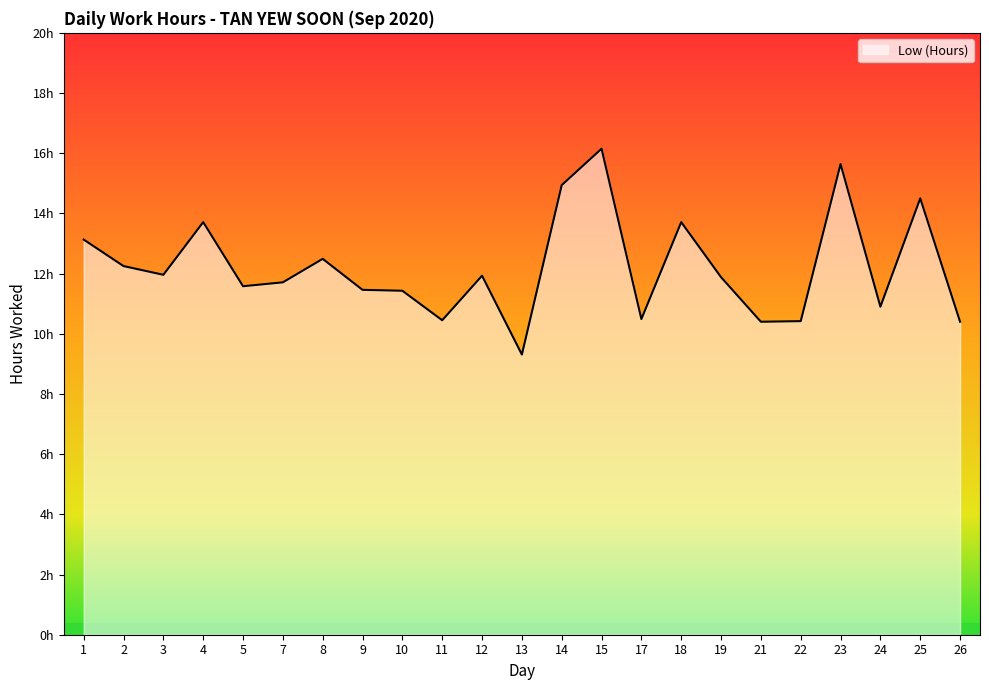

Does the chart display data point markers on the line(s)?

No